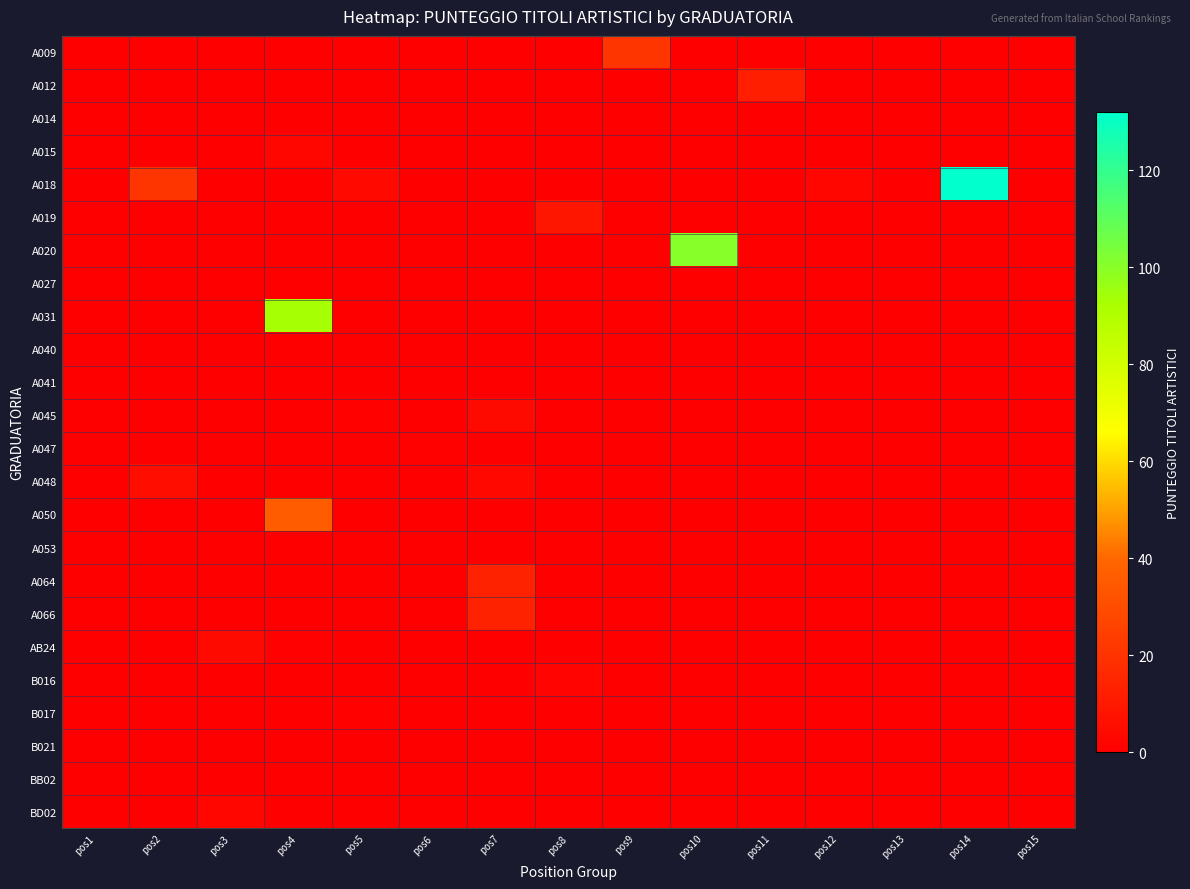

Count the number of categories in the chart.

15